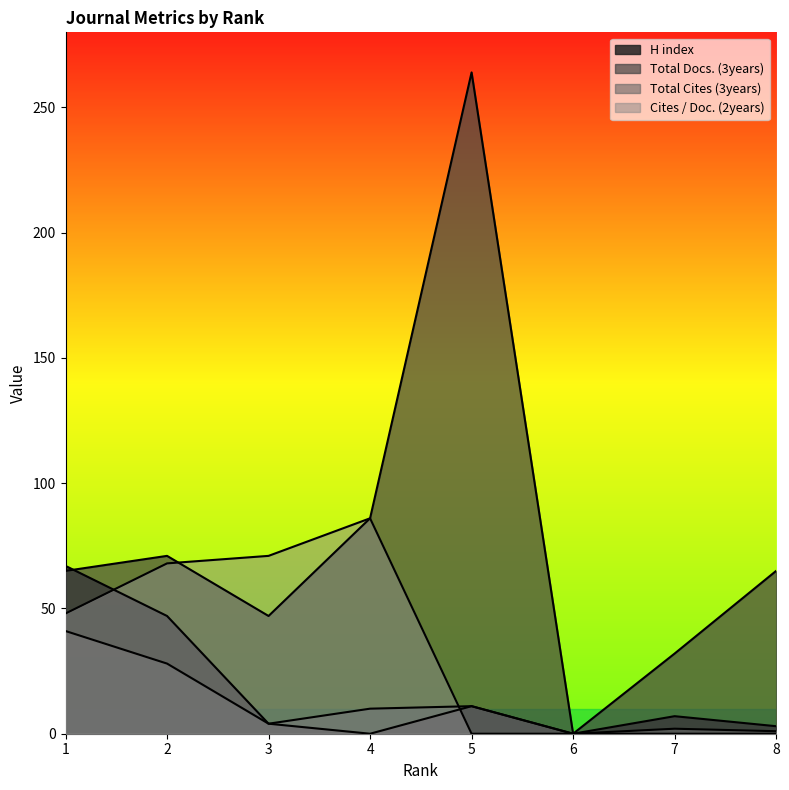

At which category does Total Cites (3years) reach its first local peak?

5